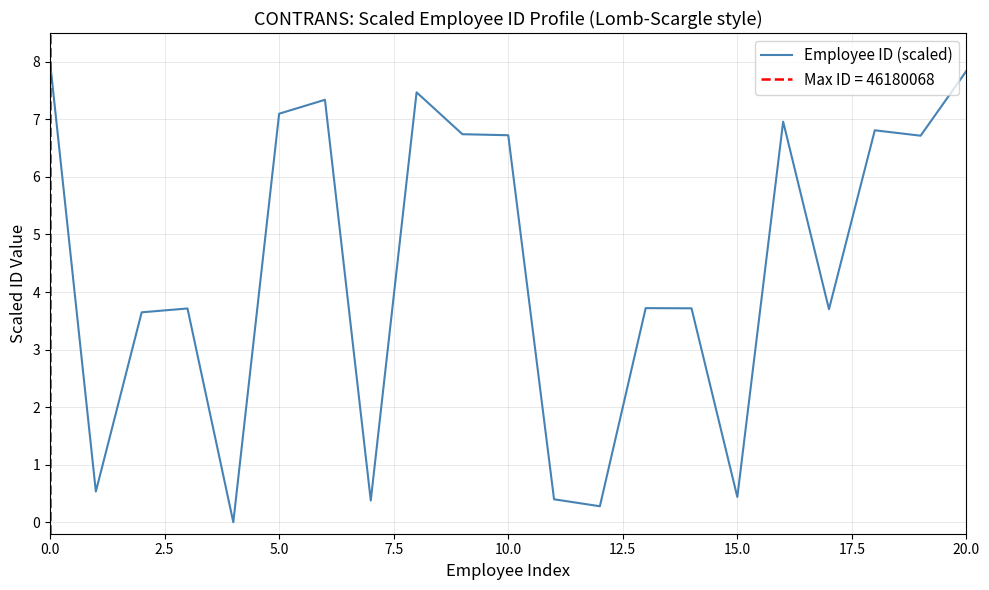

True or false: Employee ID (scaled) has a value of 8.0 at 0.0.

True